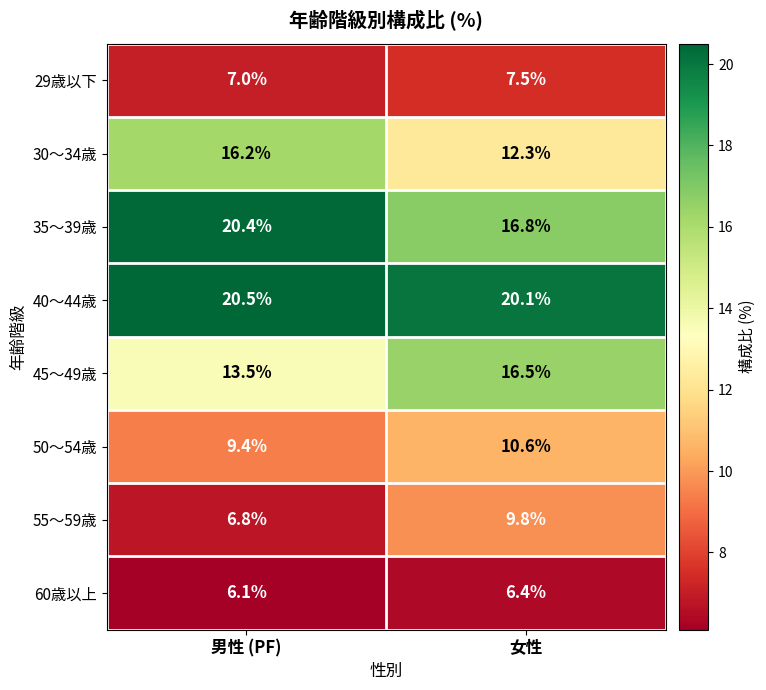

Is it true that 50〜54歳 equals 5.8 at 女性?

False